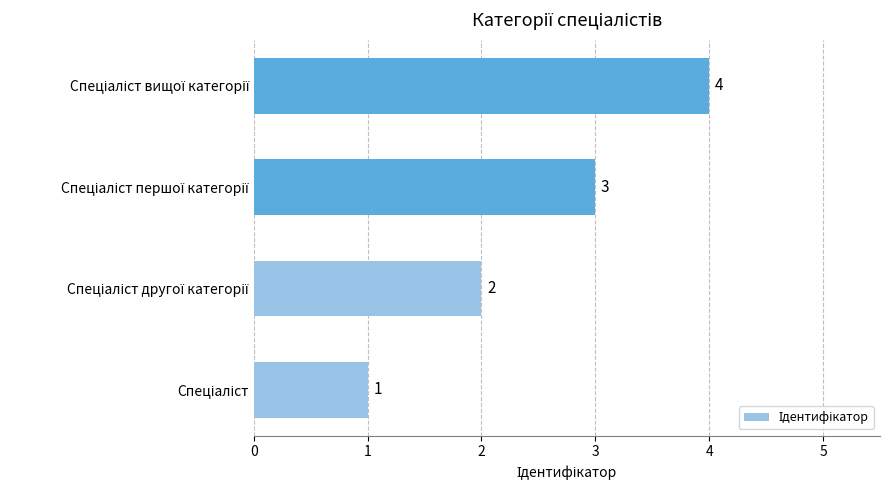

How many values are between 2 and 4?

3